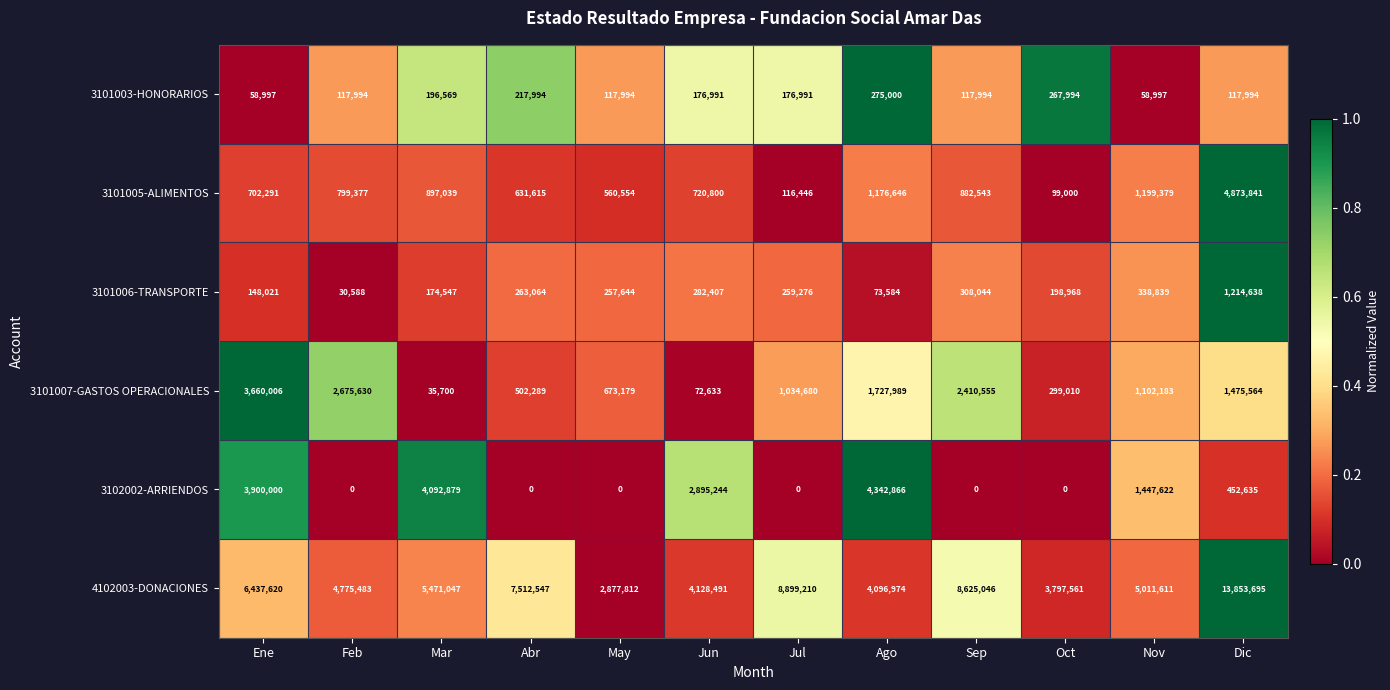

What is the sum of all 3101003-HONORARIOS values?

1901509